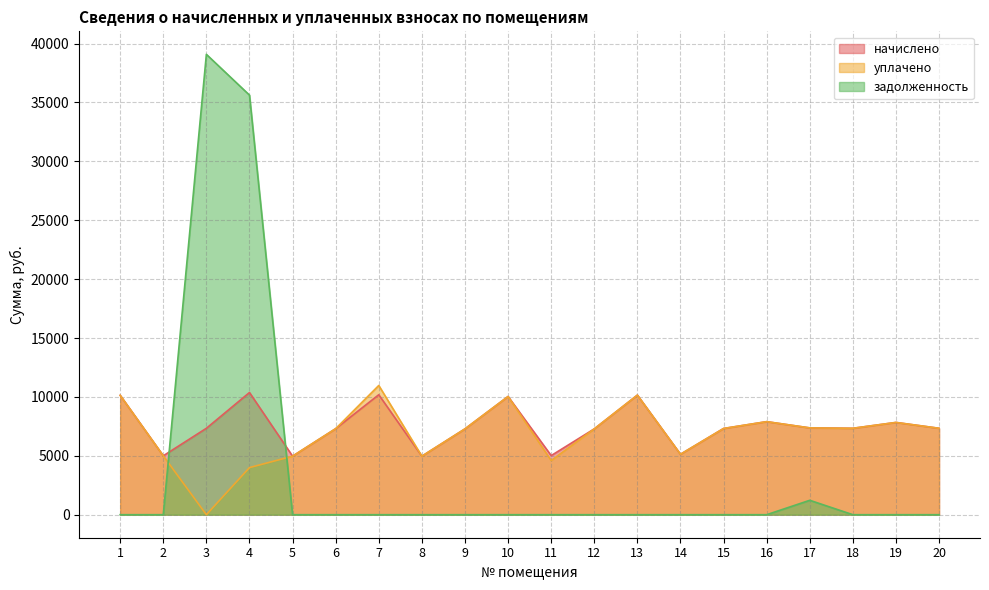

Is it true that начислено equals 7303.0 at 6?

True